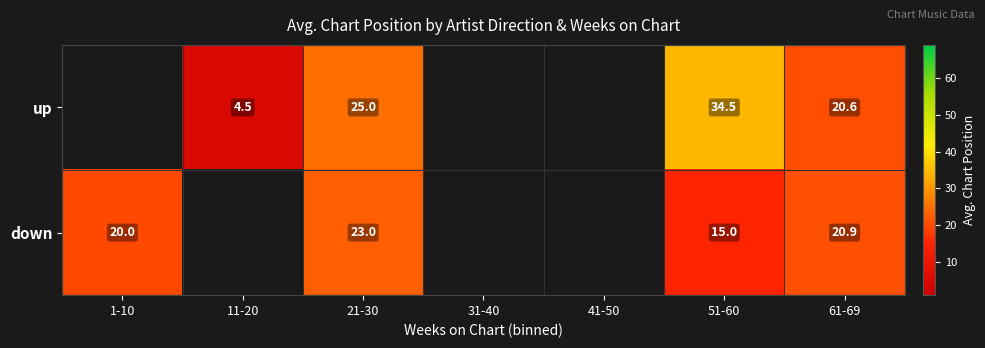

Is the value of up at 61-69 greater than the value of down at 1-10?

Yes